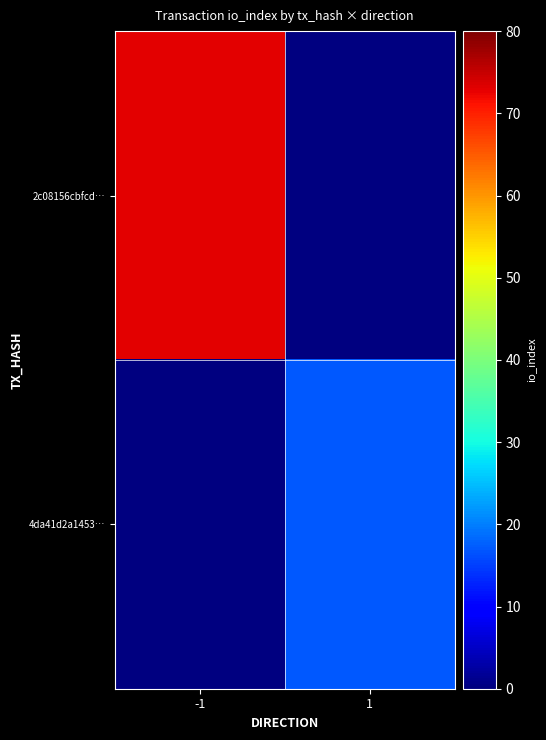

At -1, list the series in order from largest to smallest.

2c08156cbfcd…, 4da41d2a1453…